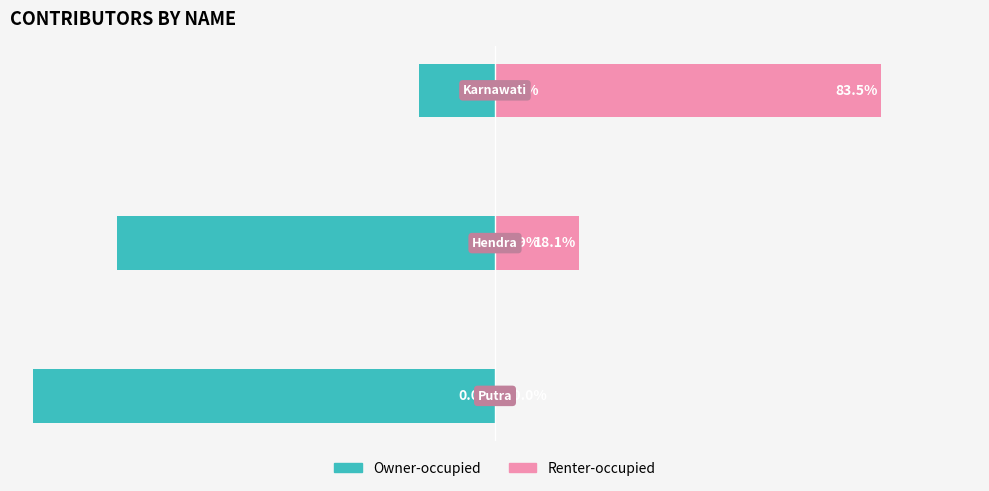

What are all the series names shown in the legend?

Owner-occupied, Renter-occupied